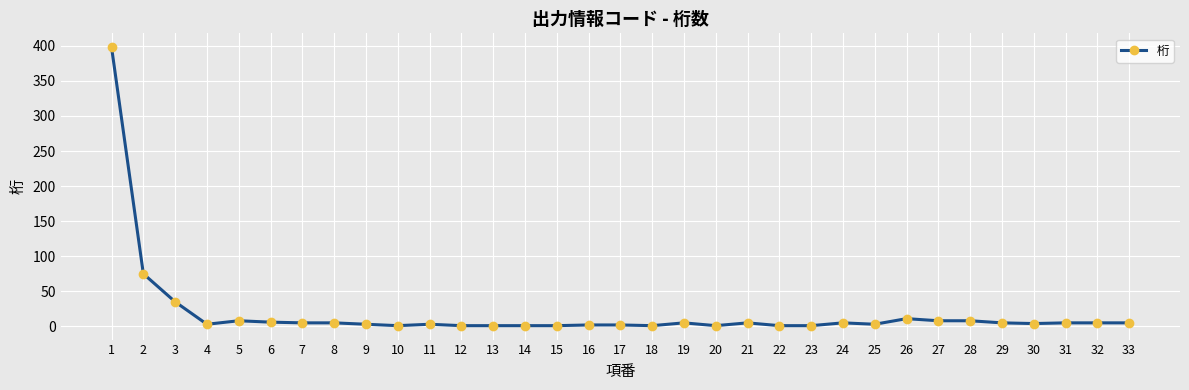

What is the difference between the second highest and minimum values?

74